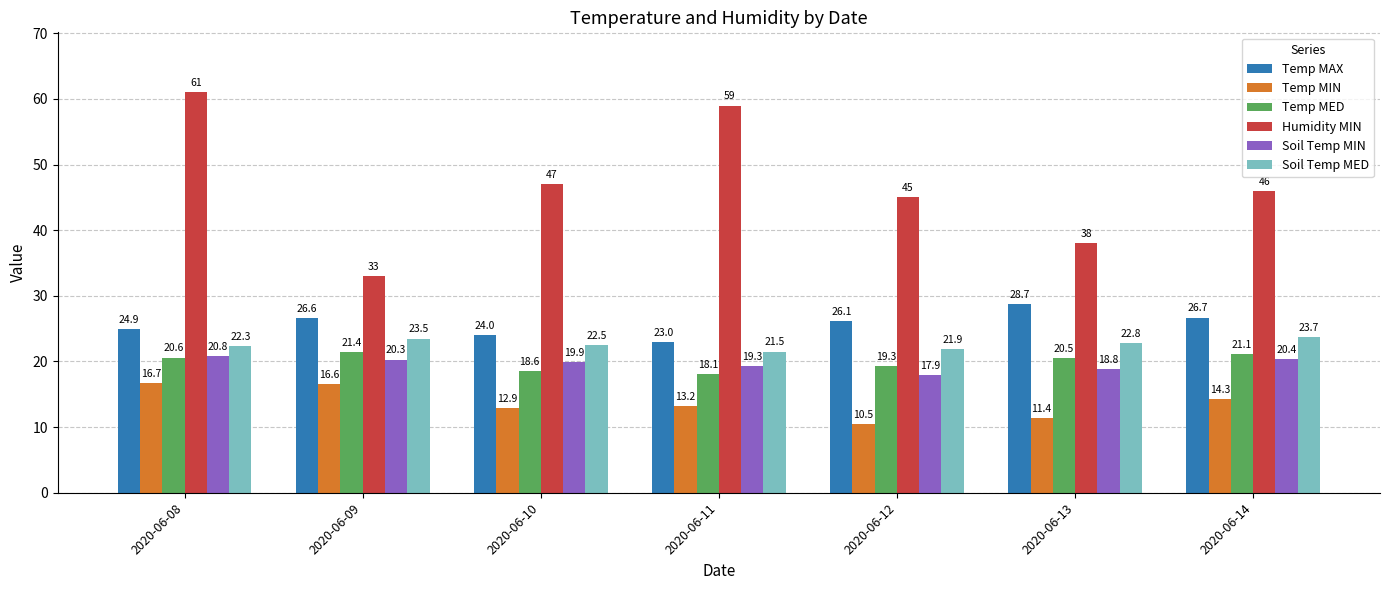

Are the bars grouped side by side (vs. stacked)?

Yes